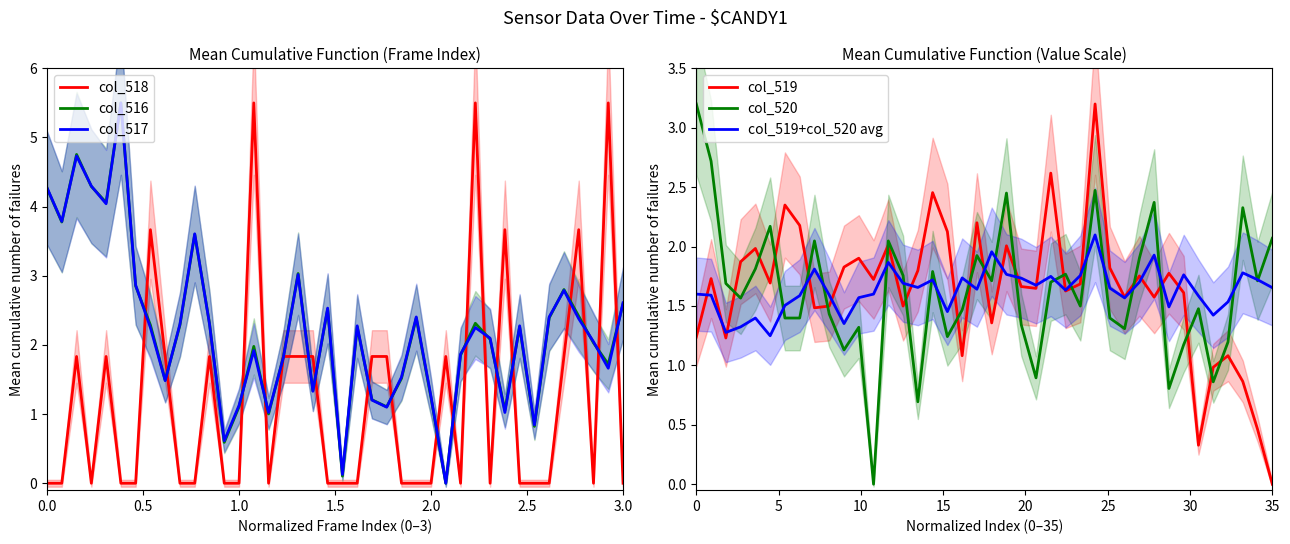

What is the difference between the second highest and minimum values in the col_519 series?

2.6